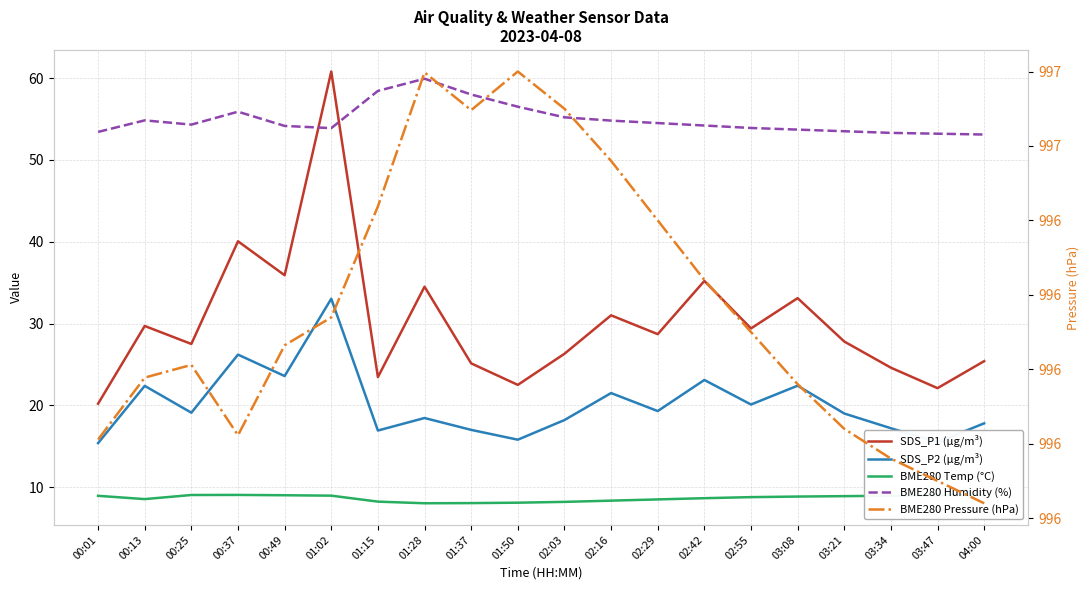

What is the spread (max minus min) of values at 03:21?

987.2